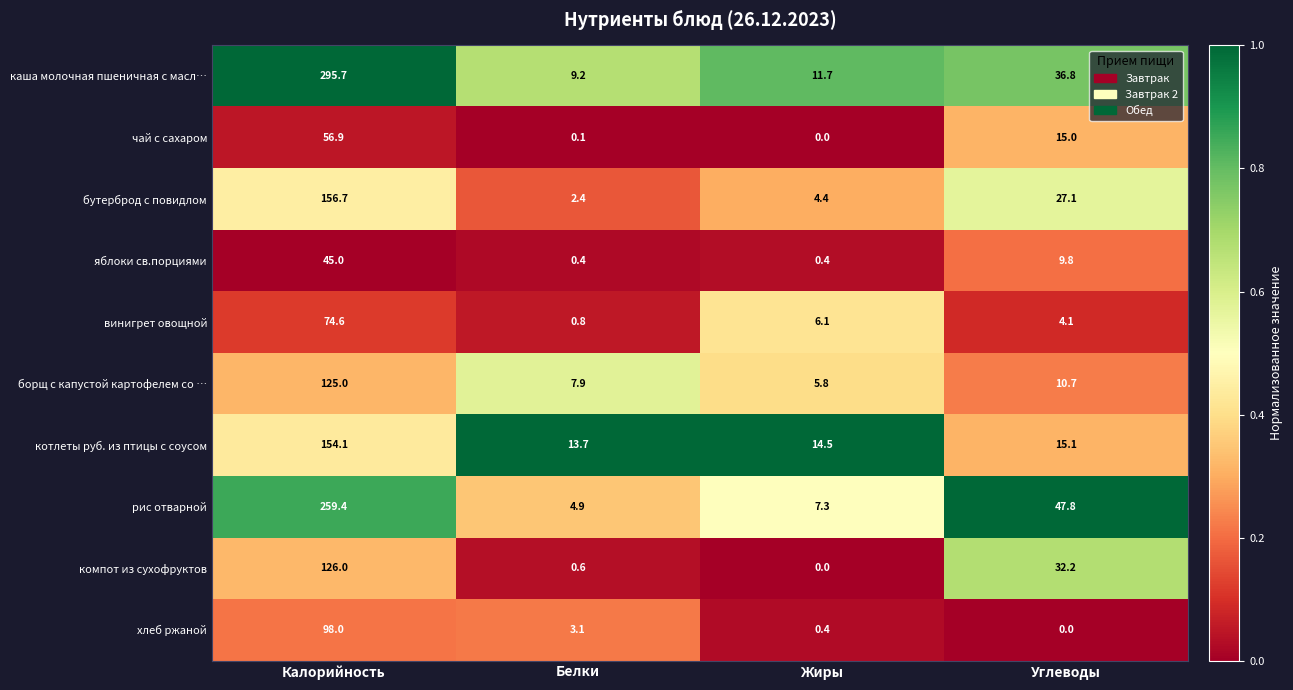

Rank the series by their maximum value, from lowest to highest.

яблоки св.порциями, чай с сахаром, винигрет овощной, хлеб ржаной, борщ с капустой картофелем со …, компот из сухофруктов, котлеты руб. из птицы с соусом, бутерброд с повидлом, рис отварной, каша молочная пшеничная с масл…